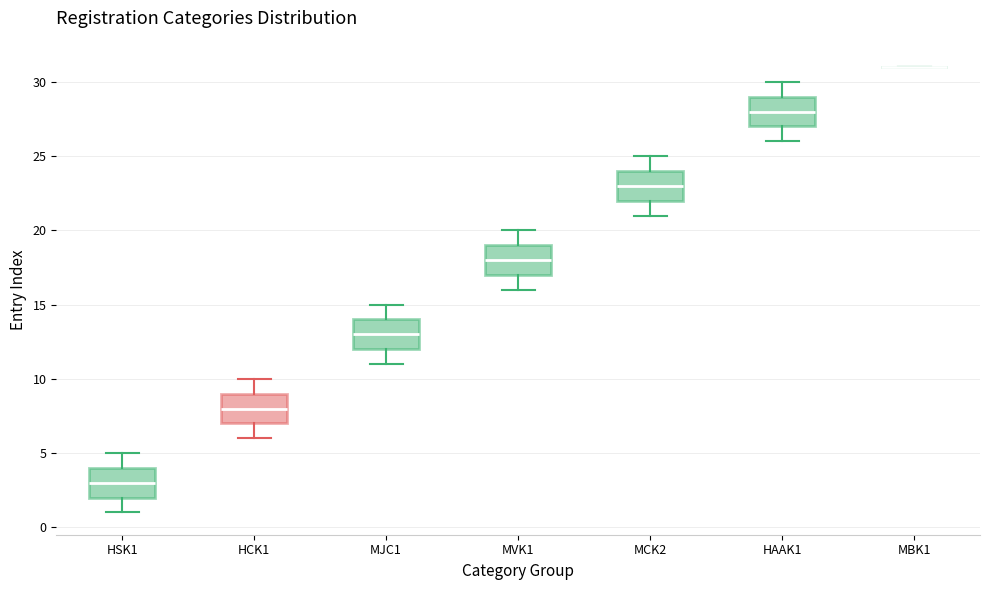

Where is the upper edge of the box for MVK1 on the y-axis? The values are not printed on the chart, so give them approximately, as read against the axis.

19